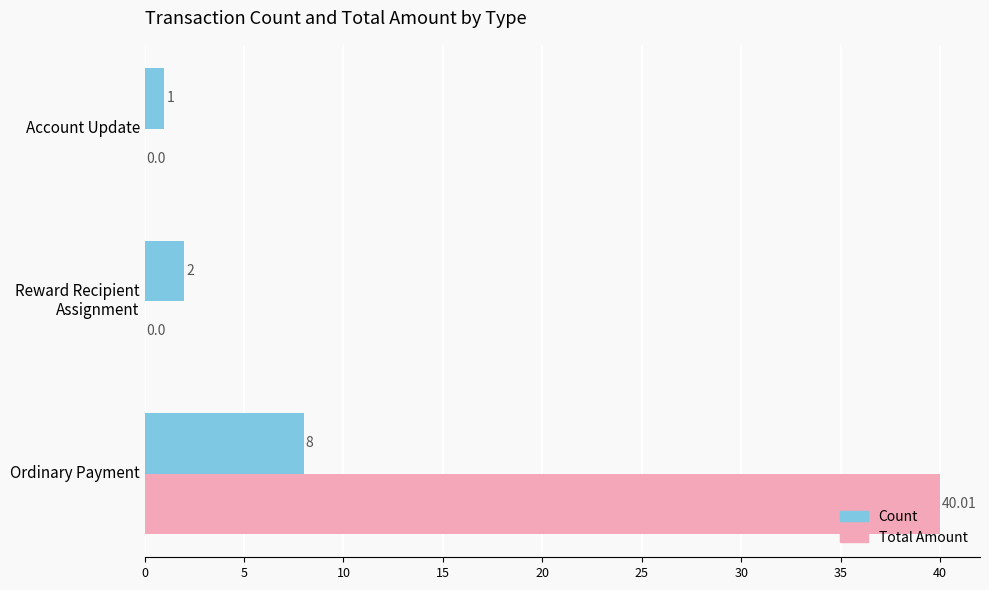

At which label does Total Amount reach its peak?

Ordinary Payment